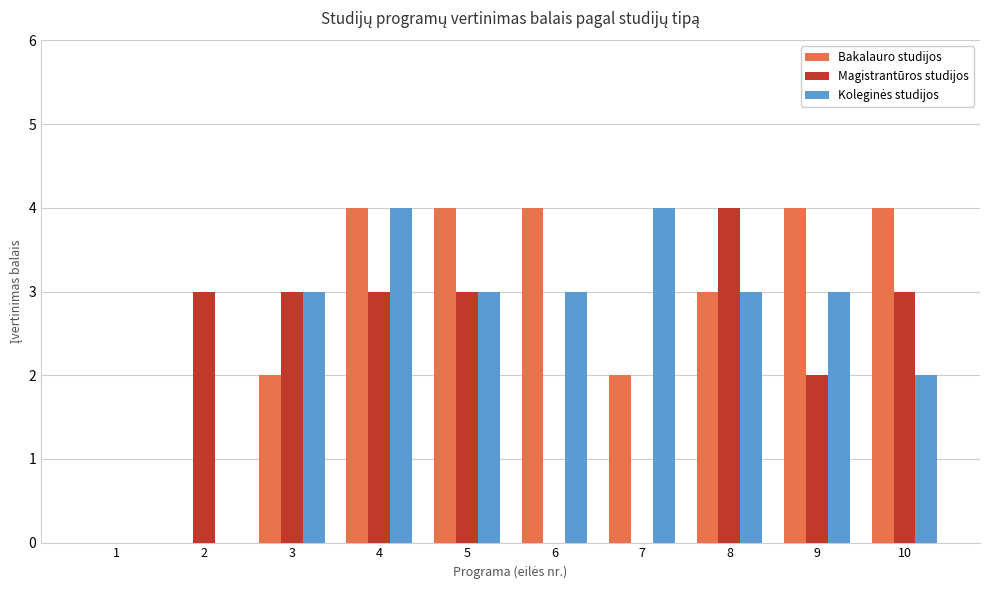

At which category is the sum across all series the highest?

4